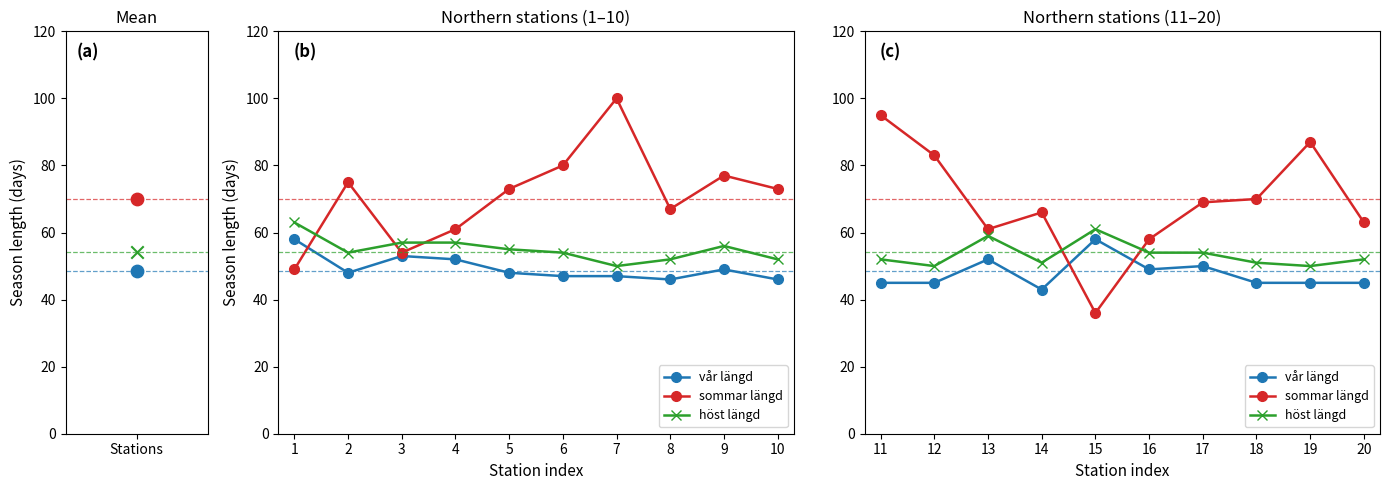

Which series contains the lowest Y value?

sommar längd